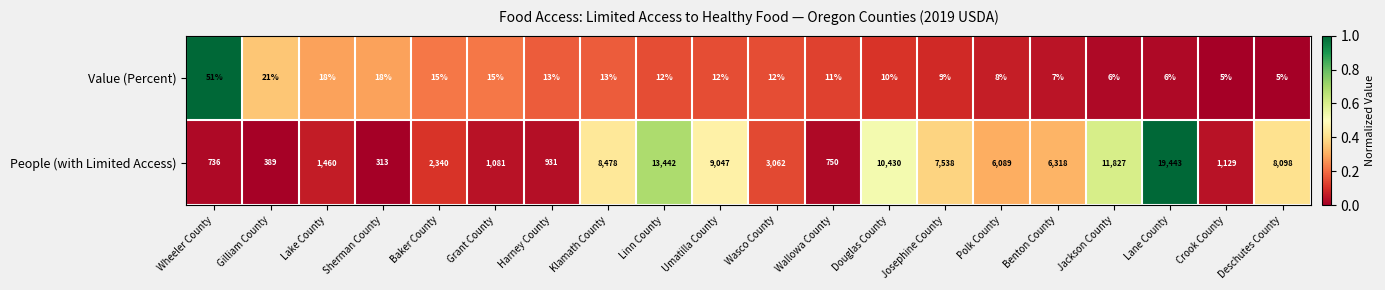

Which series has the largest range (max minus min)?

People (with Limited Access)